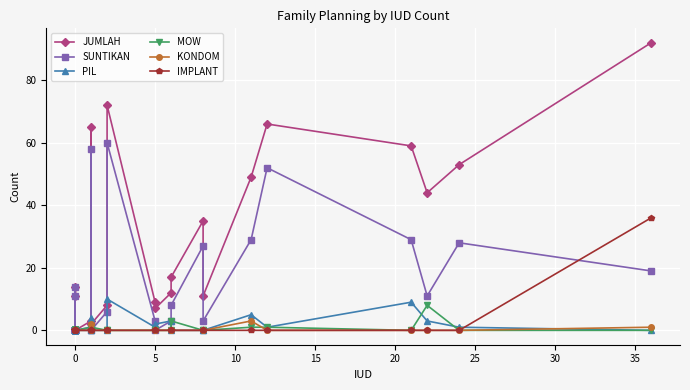

Reading right to left, what are all the values shown in this chart?

JUMLAH: 92	53	44	59	66	49	11	35	17	12	7	9	72	8	2	65	3	0	0	0	0	0	0	0	11	0	14	0	0	0
SUNTIKAN: 19	28	11	29	52	29	3	27	8	3	0	3	60	6	0	58	1	0	0	0	0	0	0	0	11	0	14	0	0	0
PIL: 0	1	3	9	1	5	0	0	0	3	2	1	10	0	0	4	0	0	0	0	0	0	0	0	0	0	0	0	0	0
MOW: 0	0	8	0	1	1	0	0	3	0	0	0	0	0	1	0	1	0	0	0	0	0	0	0	0	0	0	0	0	0
KONDOM: 1	0	0	0	0	3	0	0	0	0	0	0	0	0	0	2	0	0	0	0	0	0	0	0	0	0	0	0	0	0
IMPLANT: 36	0	0	0	0	0	0	0	0	0	0	0	0	0	0	0	0	0	0	0	0	0	0	0	0	0	0	0	0	0